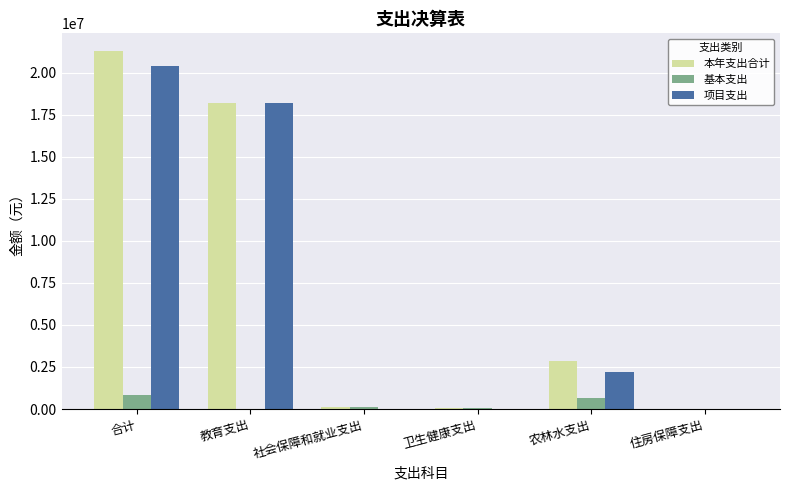

What is the highest value of the 本年支出合计 series?

21264632.5